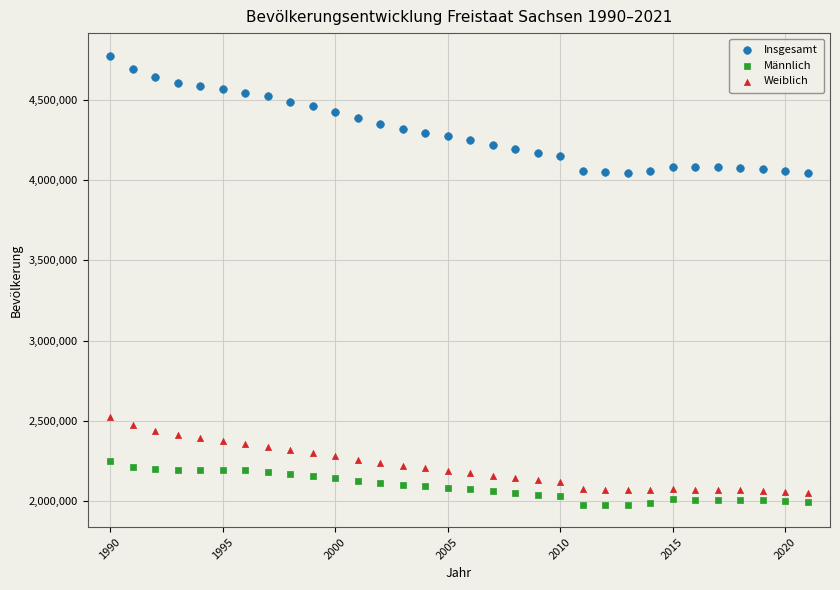

Across all data points, what is the range of X values (max minus min)?

31